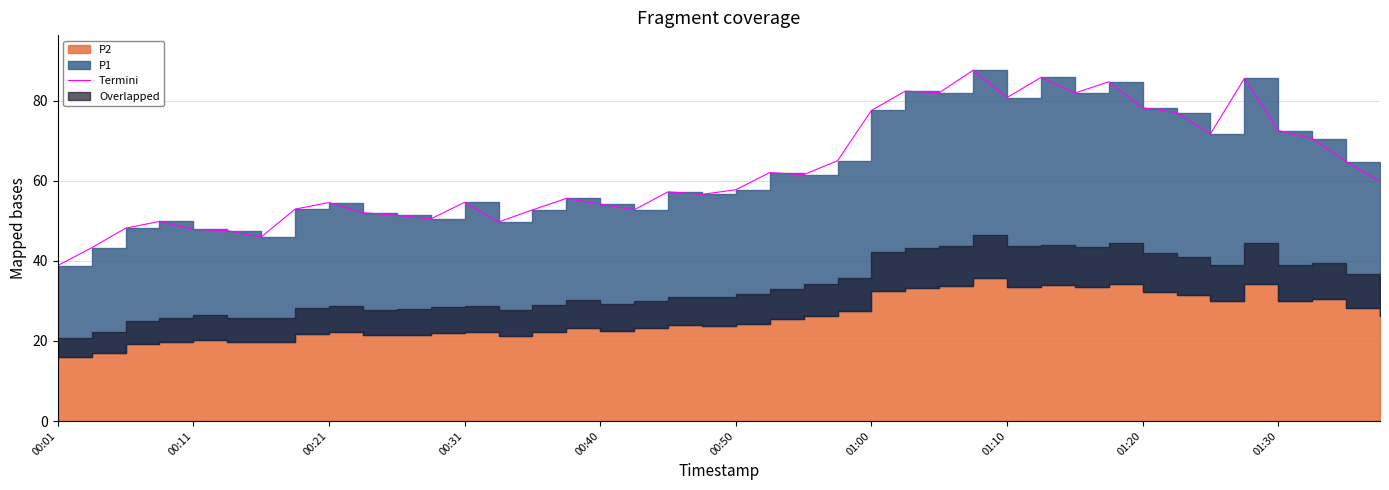

What is the greatest value displayed?

87.6